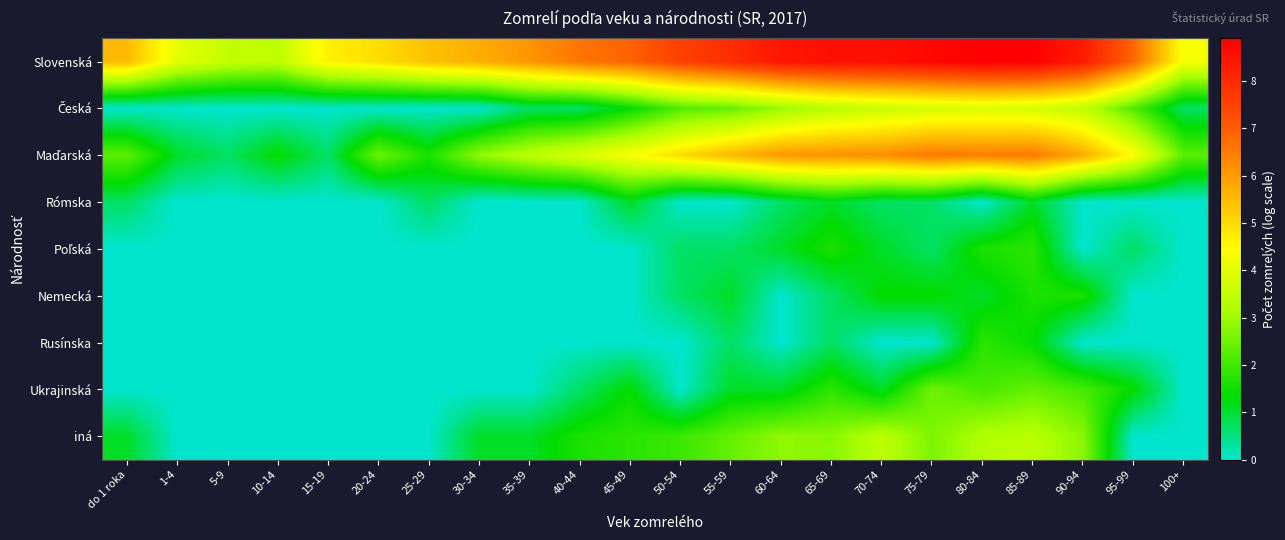

Between 50-54 and 90-94, which series saw the biggest shift?

Ukrajinská